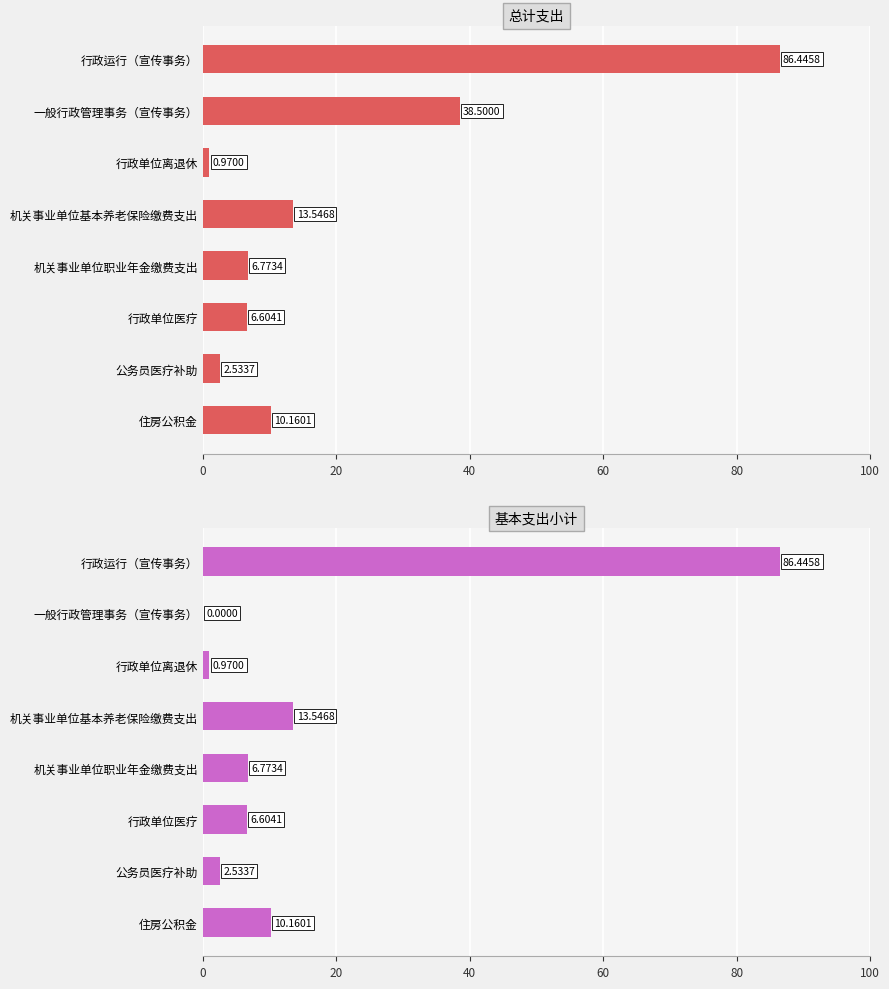

Which series has the largest total across all categories?

总计支出